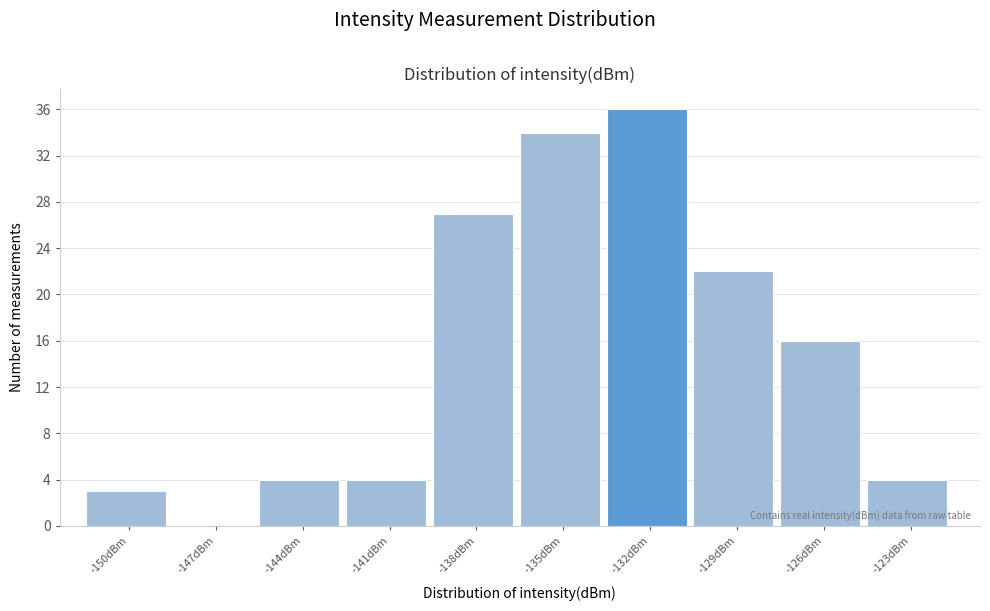

Reading right to left, transcribe all the data shown in this chart.

-123dBm=4	-126dBm=16	-129dBm=22	-132dBm=36	-135dBm=34	-138dBm=27	-141dBm=4	-144dBm=4	-147dBm=0	-150dBm=3